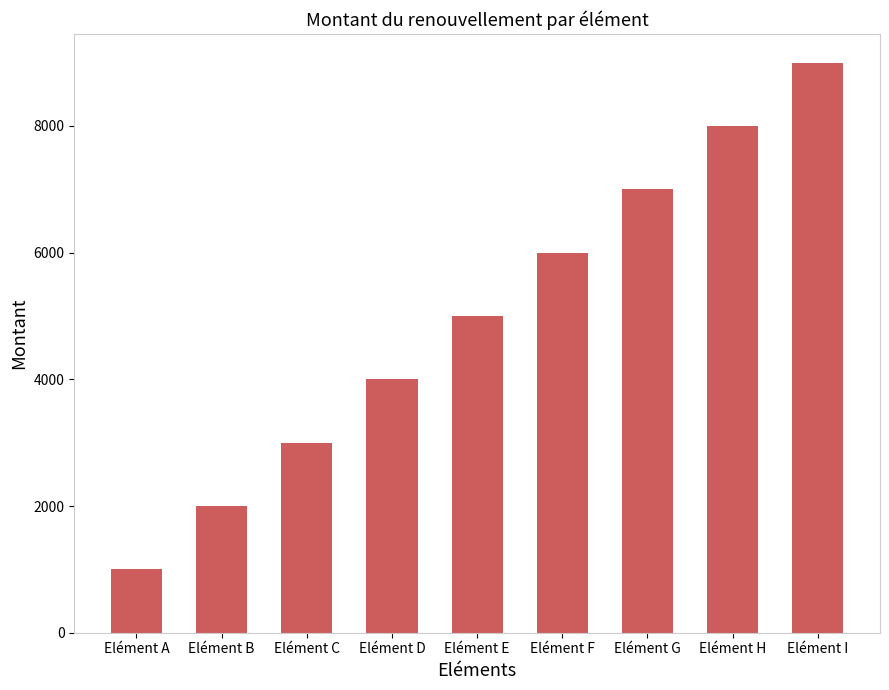

Is it true that the value at Elément H is 1700?

False